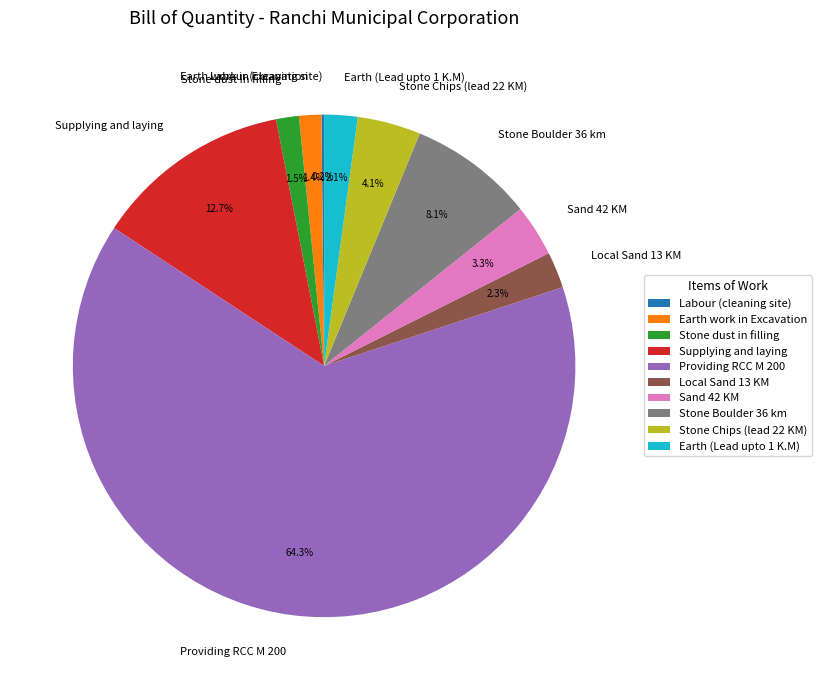

What percentage is the Earth work in Excavation slice, to the nearest percent?

1%